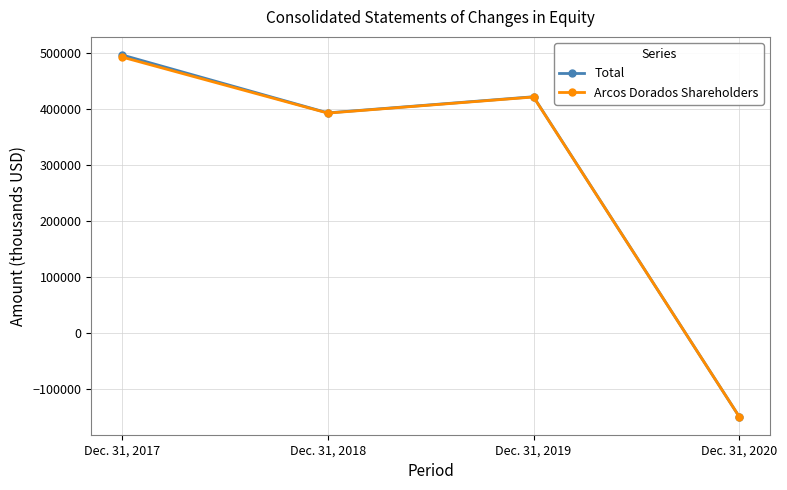

Reading right to left, list all the values displayed in this chart.

Total: Dec. 31, 2020=-149386	Dec. 31, 2019=421566	Dec. 31, 2018=392759	Dec. 31, 2017=496142
Arcos Dorados Shareholders: Dec. 31, 2020=-149451	Dec. 31, 2019=421138	Dec. 31, 2018=392383	Dec. 31, 2017=492383